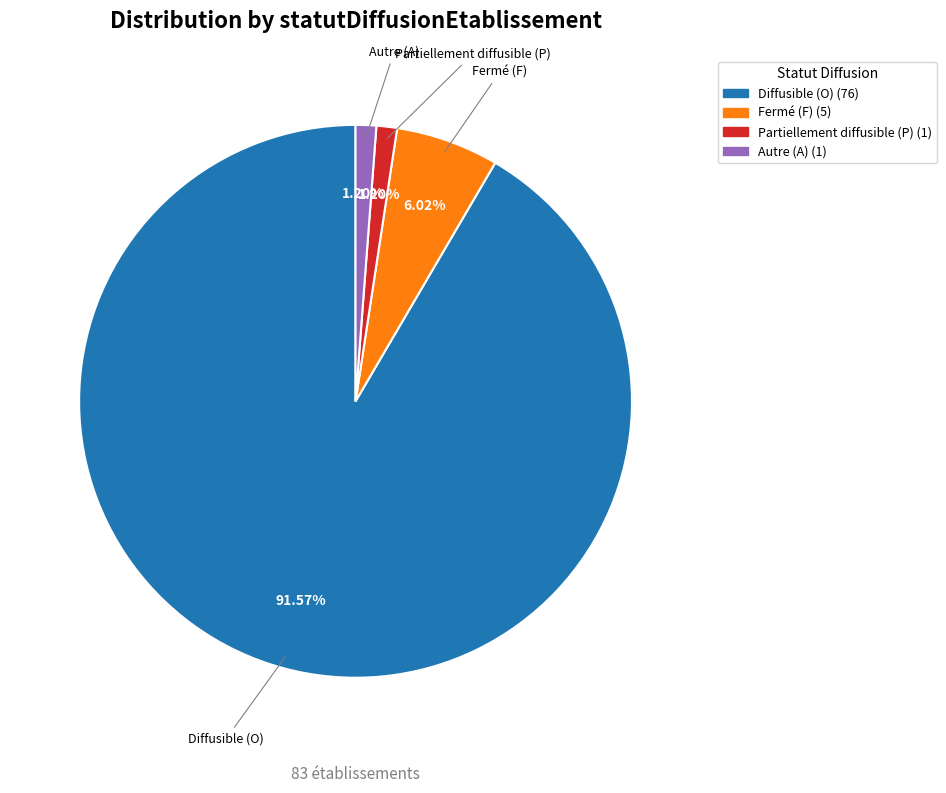

Is there a majority slice in this chart?

Yes